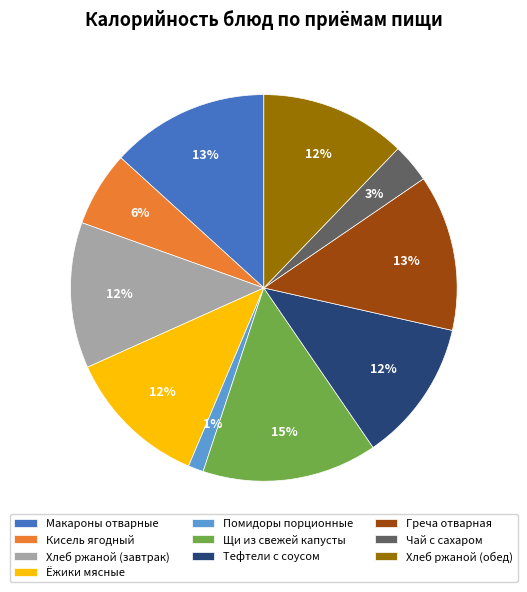

Is it true that Греча отварная is 2% of the pie?

False